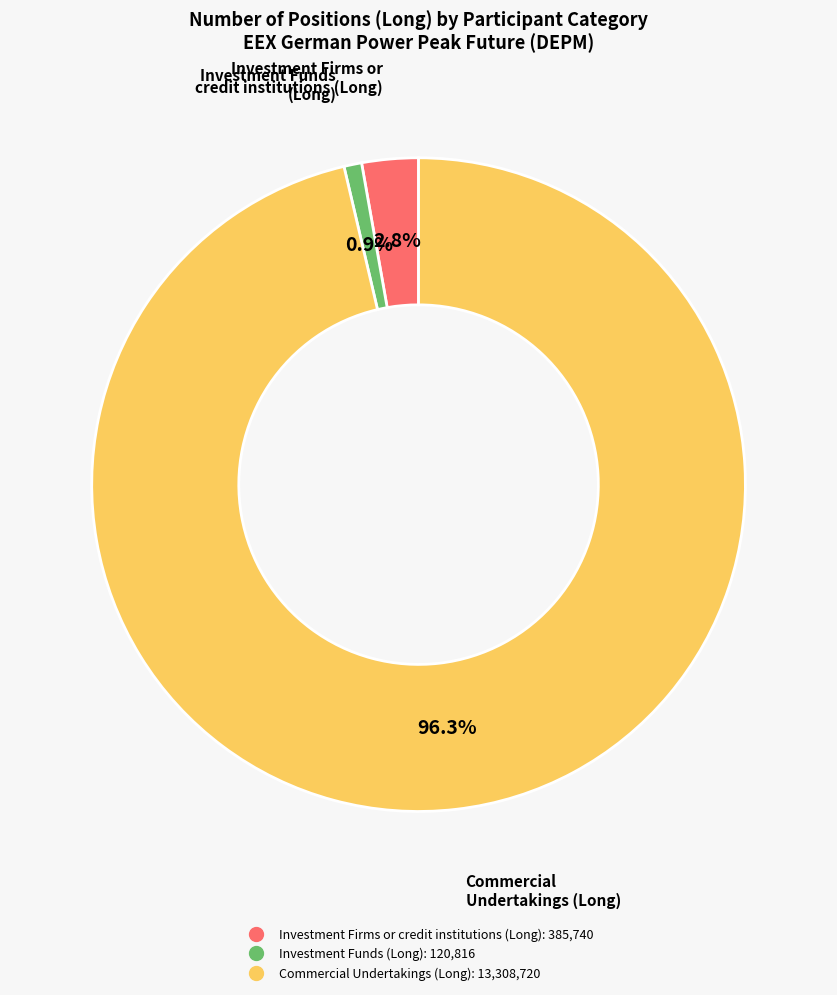

What portion of the pie excludes Investment Funds (Long)?

99.1%